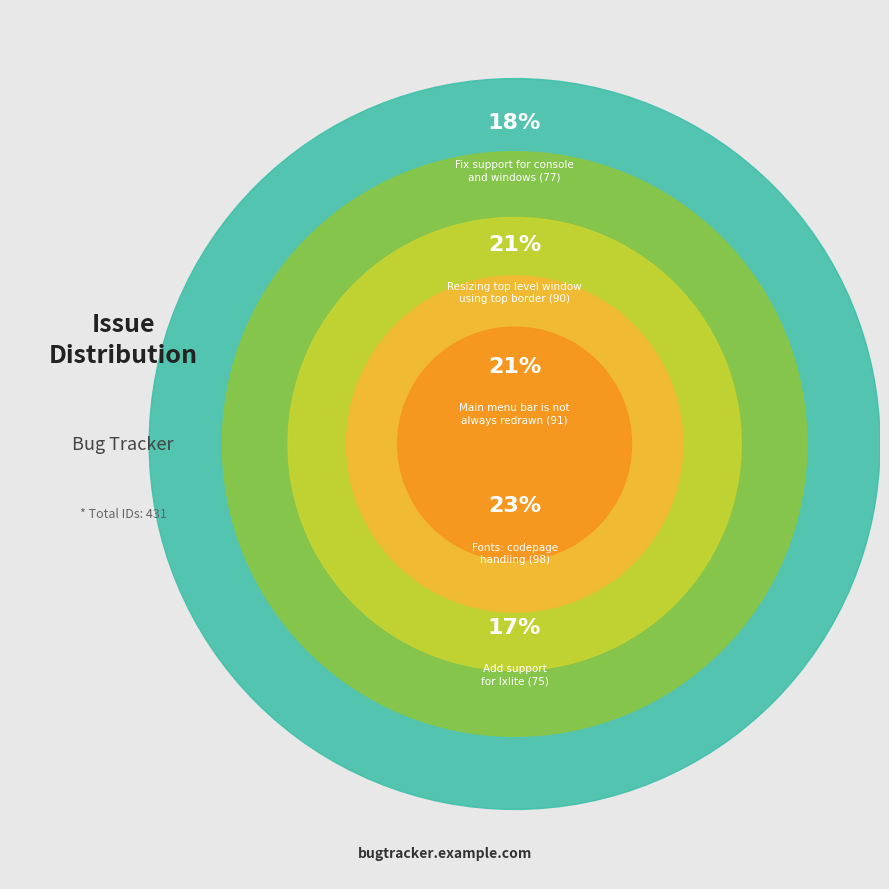

Which slice is the largest?

Fonts: codepage
handling (98)